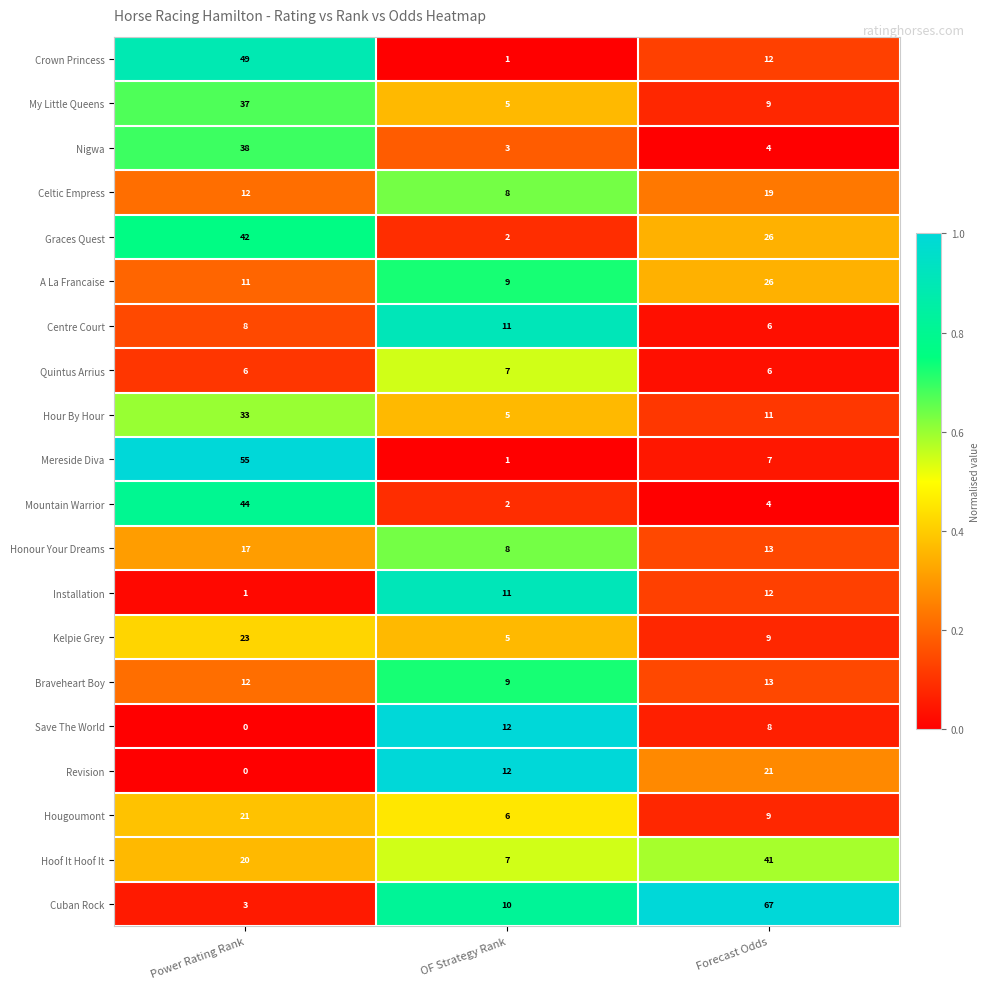

List the labels in order of Hougoumont value, largest first.

Power Rating Rank, Forecast Odds, OF Strategy Rank